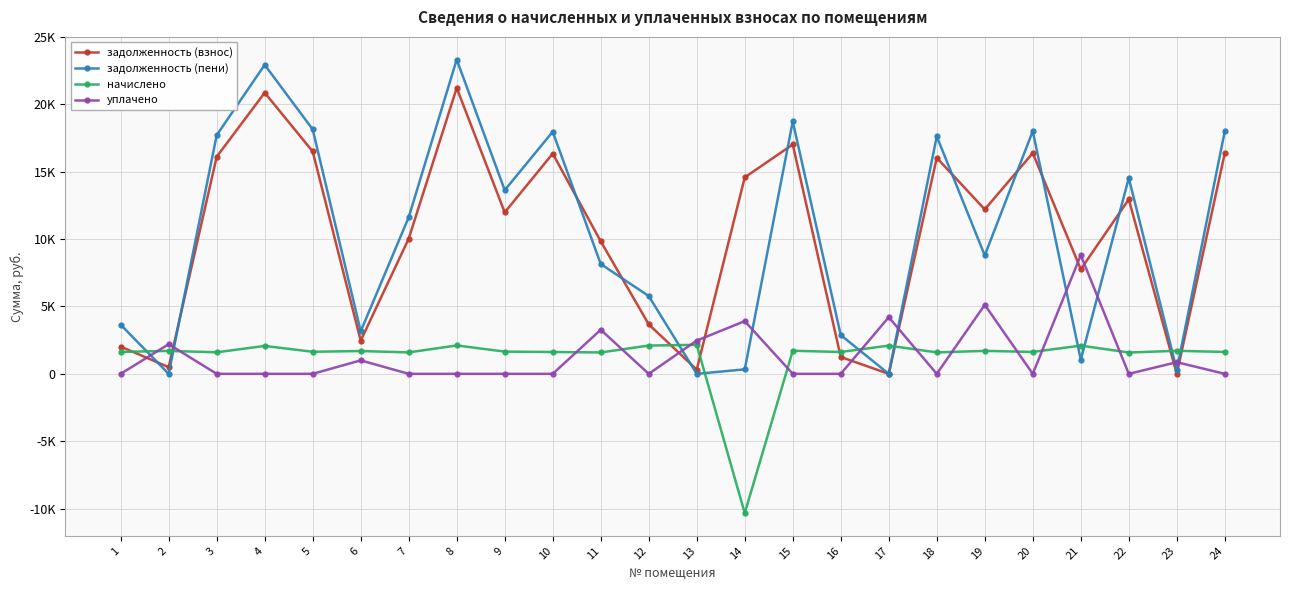

Reading left to right, extract all data points from this chart.

задолженность (взнос): 2019.9	495.8	16108.1	20862.0	16501.0	2460.8	10029.6	21215.5	11981.8	16343.8	9833.2	3673.2	313.9	14580.3	17019.1	1251.9	0.0	16029.6	12203.6	16383.1	7758.7	12949.1	0.0	16383.1
задолженность (пени): 3646.2	0.0	17707.1	22932.9	18139.0	3153.4	11620.8	23321.5	13631.5	17966.2	8149.4	5771.4	0.0	331.9	18731.2	2874.3	0.0	17620.8	8786.4	18009.4	1048.1	14532.5	284.7	18009.4
начислено: 1626.3	1704.3	1599.0	2070.9	1638.0	1692.6	1591.2	2106.0	1649.7	1622.4	1587.3	2098.2	2152.8	-10336.9	1712.1	1622.4	2094.3	1591.2	1704.3	1626.3	2094.3	1583.4	1708.2	1626.3
уплачено: 0.0	2200.1	0.0	0.0	0.0	1000.0	0.0	0.0	0.0	0.0	3271.2	0.0	2467.6	3911.5	0.0	0.0	4200.0	0.0	5121.5	0.0	8804.8	0.0	864.1	0.0